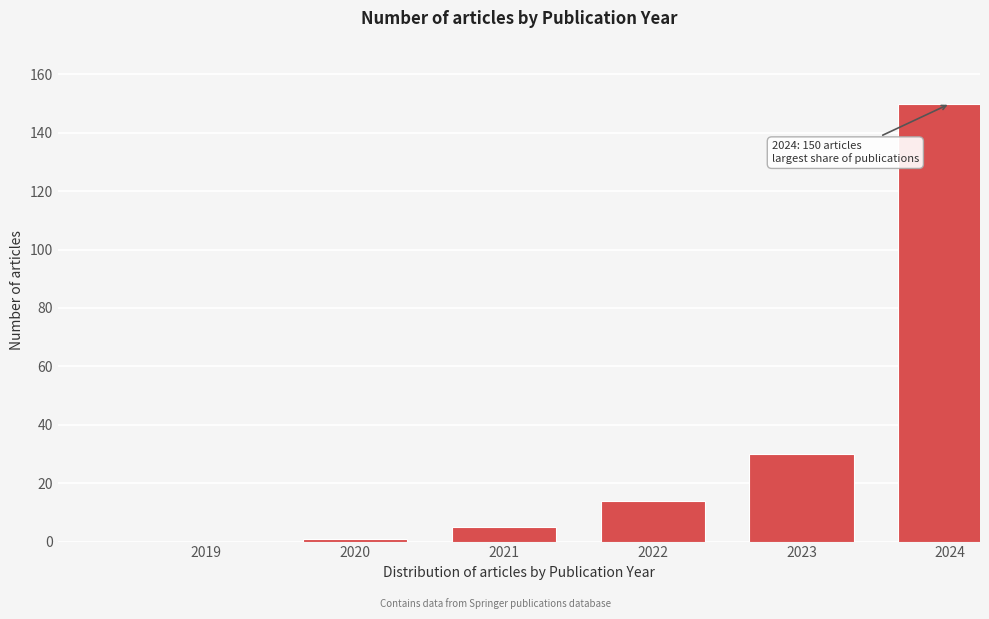

Reading left to right, transcribe all the data shown in this chart.

2019=0	2020=1	2021=5	2022=14	2023=30	2024=150